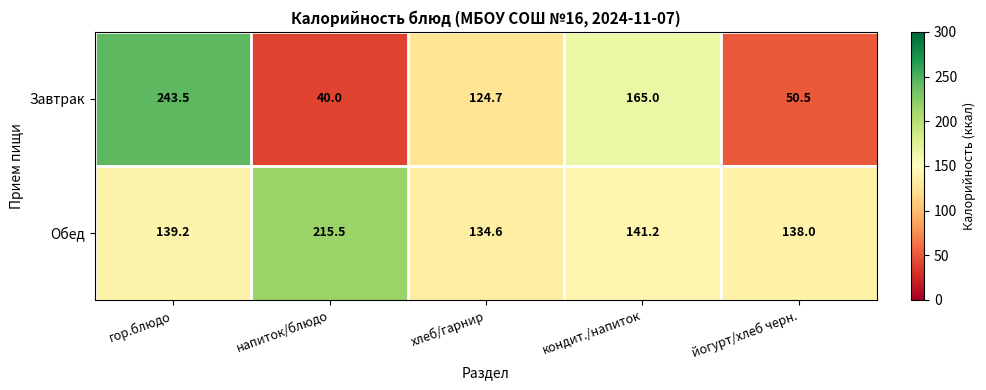

At which label does Завтрак first exceed 124?

гор.блюдо